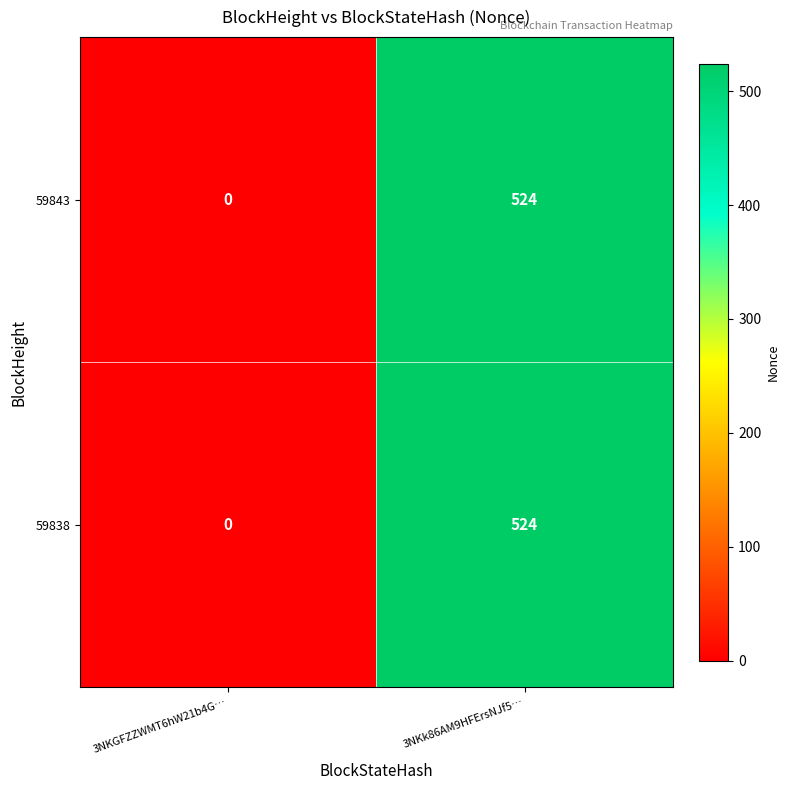

What is the difference between the 59838 values at 3NKGFZZWMT6hW21b4G… and 3NKk86AM9HFErsNJf5…?

524